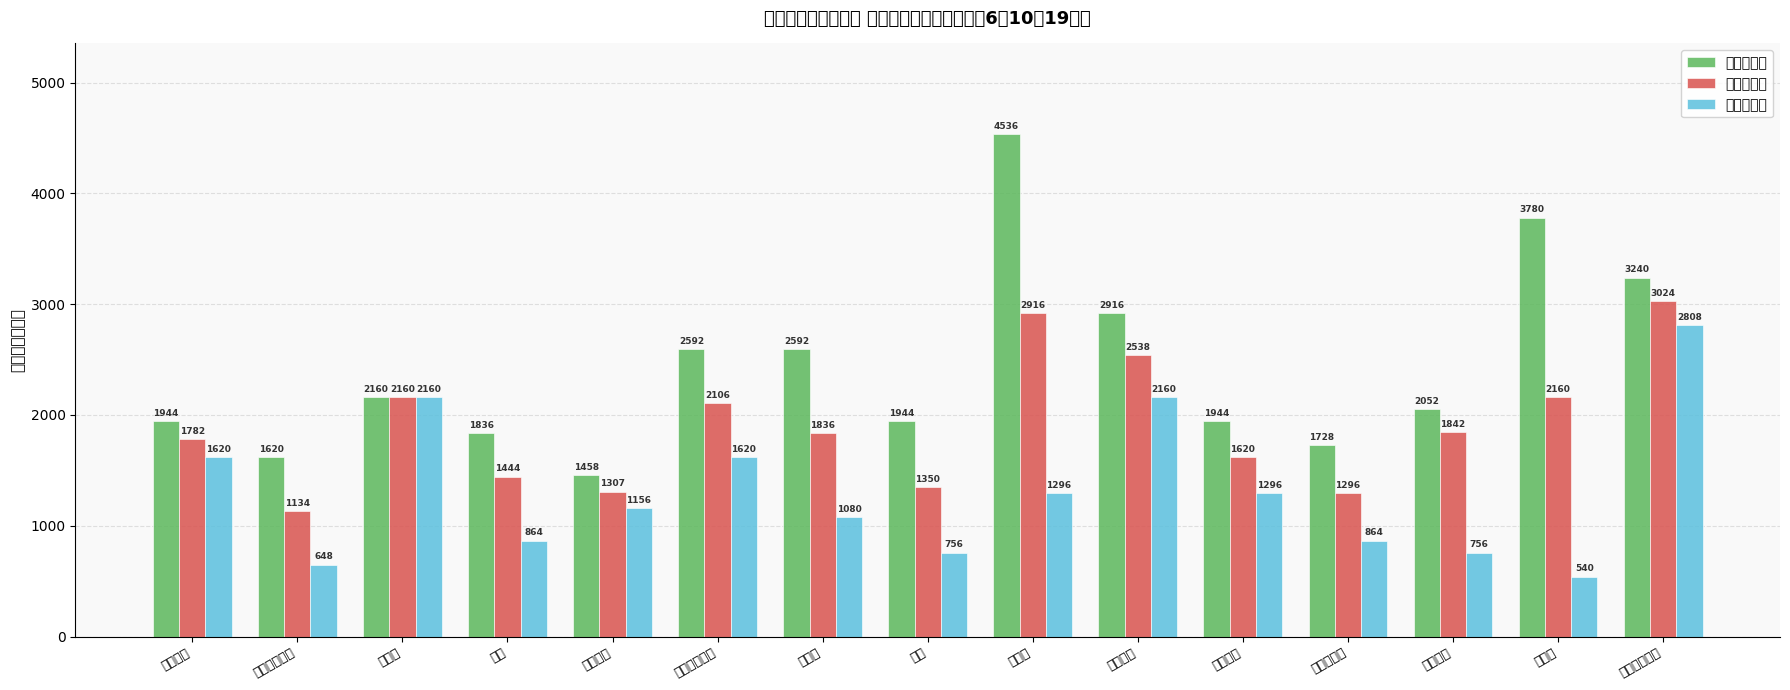

At which label is 安値（円） closest to 1674?

だいこん